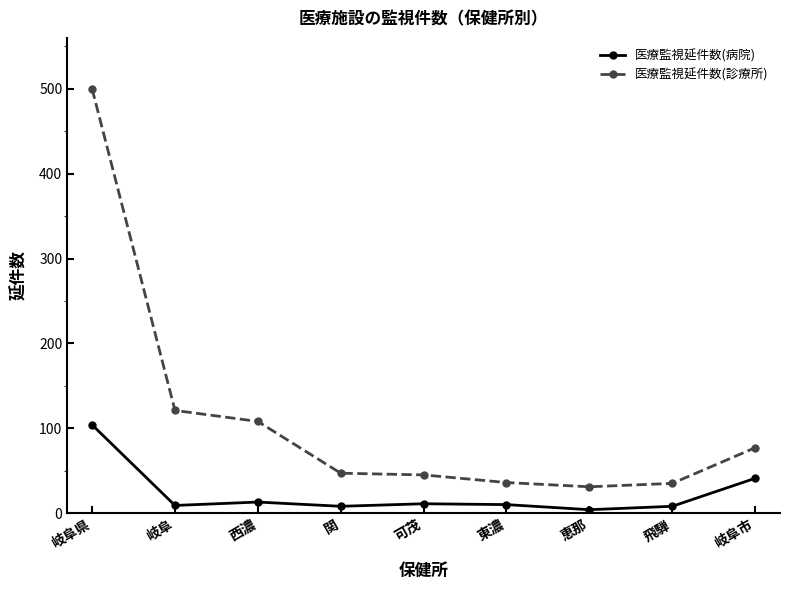

What is the smallest value displayed?

4